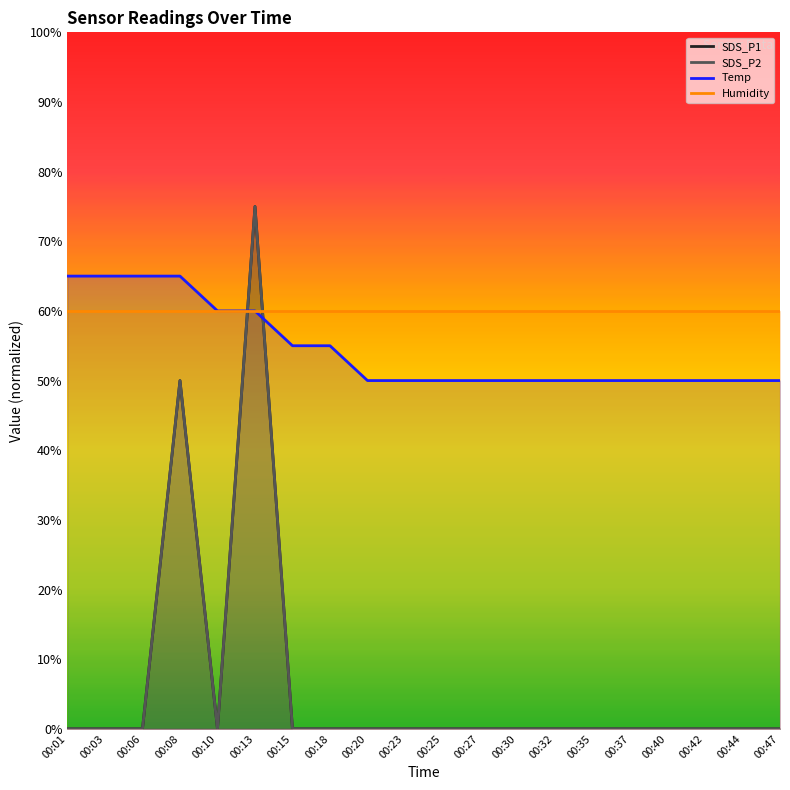

Between which two adjacent categories do SDS_P1 and Temp first intersect?

00:10 and 00:13